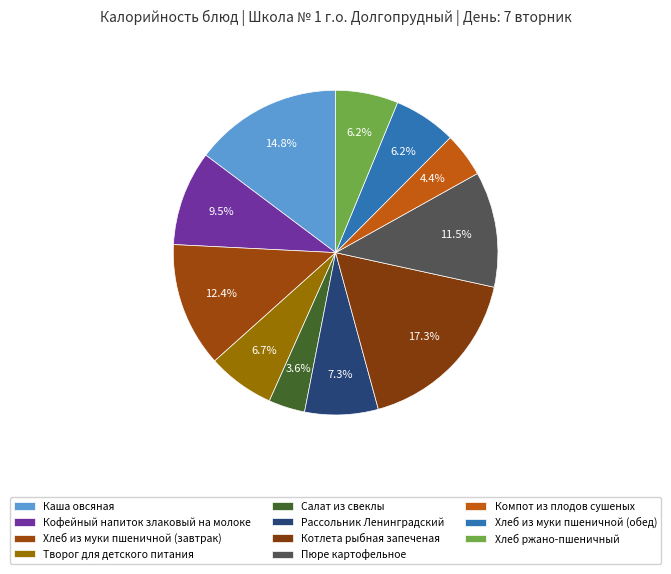

Is there a majority slice in this chart?

No